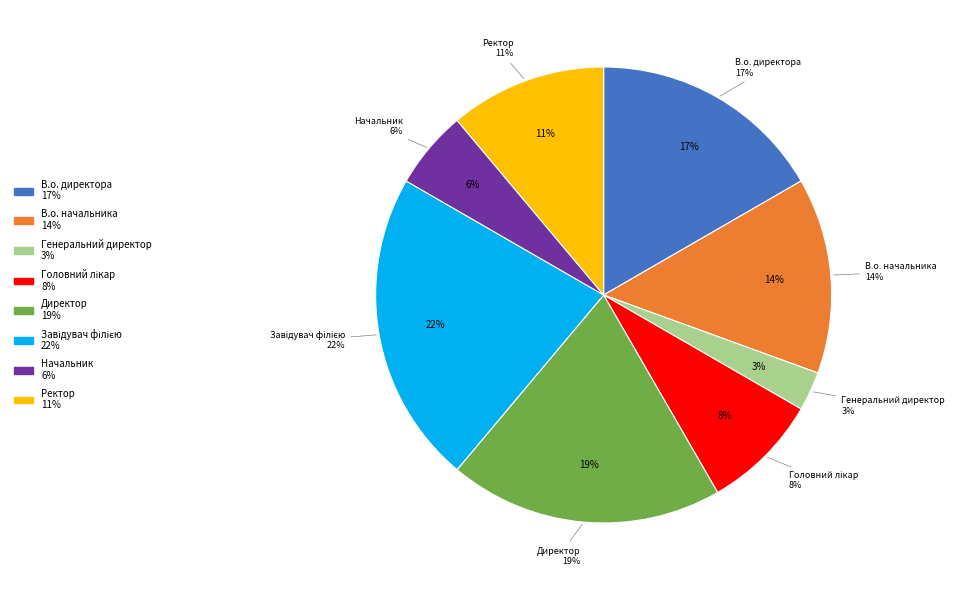

To the nearest percent, what is the difference between the largest and smallest slice percentages?

19%